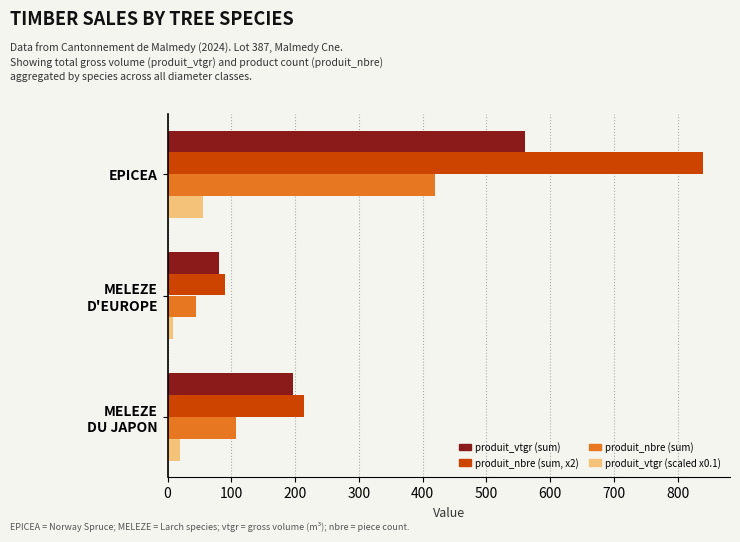

What is the average value of the produit_vtgr (scaled x0.1) series?

27.9